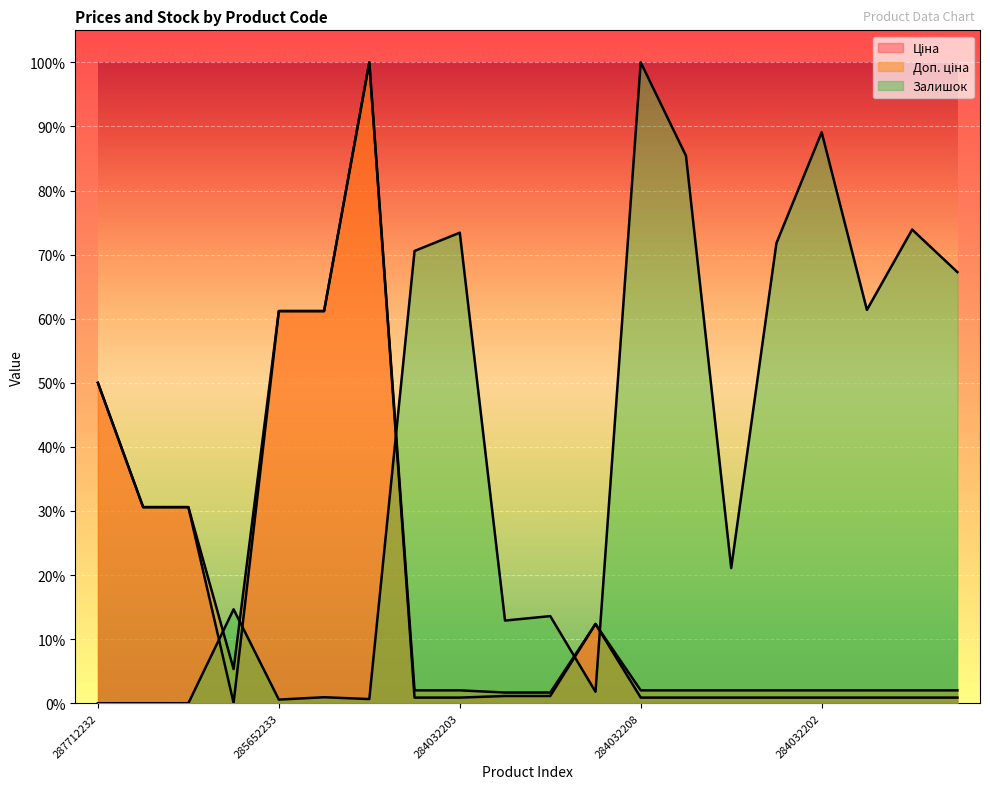

Is it true that Залишок equals 0.1 at 284032206?

False